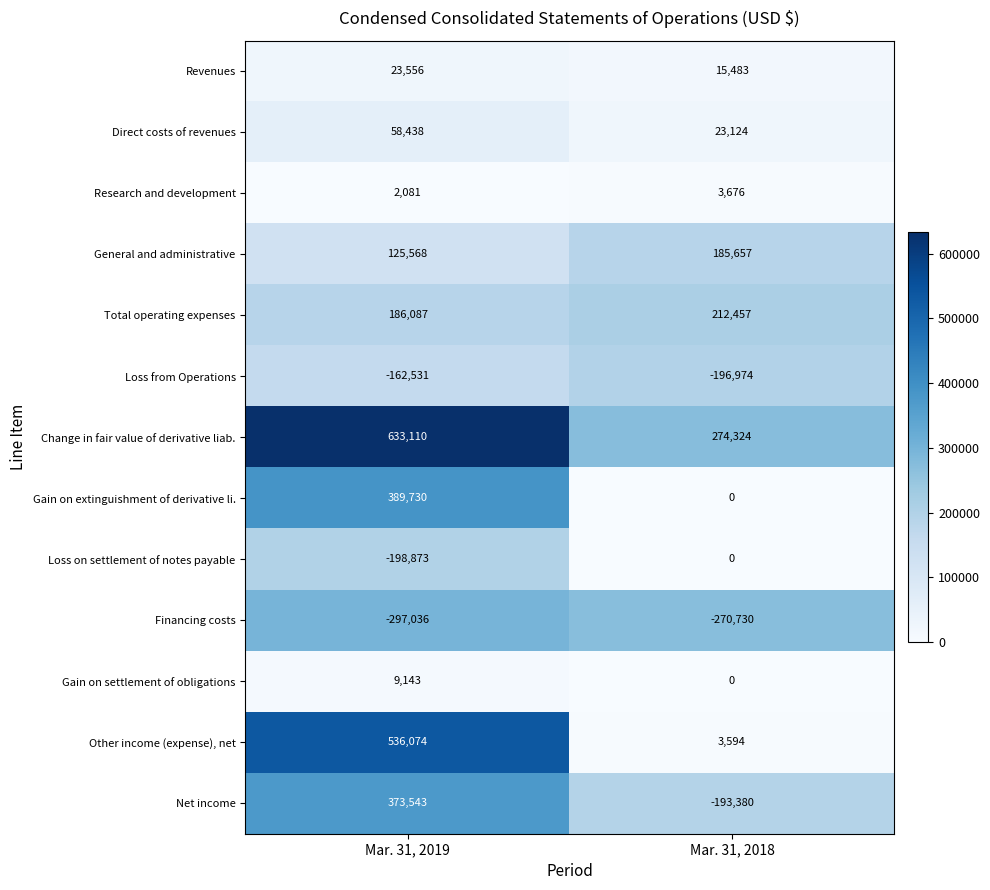

Reading right to left, extract all data points from this chart.

Revenues: Mar. 31, 2018=15483	Mar. 31, 2019=23556
Direct costs of revenues: Mar. 31, 2018=23124	Mar. 31, 2019=58438
Research and development: Mar. 31, 2018=3676	Mar. 31, 2019=2081
General and administrative: Mar. 31, 2018=185657	Mar. 31, 2019=125568
Total operating expenses: Mar. 31, 2018=212457	Mar. 31, 2019=186087
Loss from Operations: Mar. 31, 2018=-196974	Mar. 31, 2019=-162531
Change in fair value of derivative liab.: Mar. 31, 2018=274324	Mar. 31, 2019=633110
Gain on extinguishment of derivative li.: Mar. 31, 2018=0	Mar. 31, 2019=389730
Loss on settlement of notes payable: Mar. 31, 2018=0	Mar. 31, 2019=-198873
Financing costs: Mar. 31, 2018=-270730	Mar. 31, 2019=-297036
Gain on settlement of obligations: Mar. 31, 2018=0	Mar. 31, 2019=9143
Other income (expense), net: Mar. 31, 2018=3594	Mar. 31, 2019=536074
Net income: Mar. 31, 2018=-193380	Mar. 31, 2019=373543